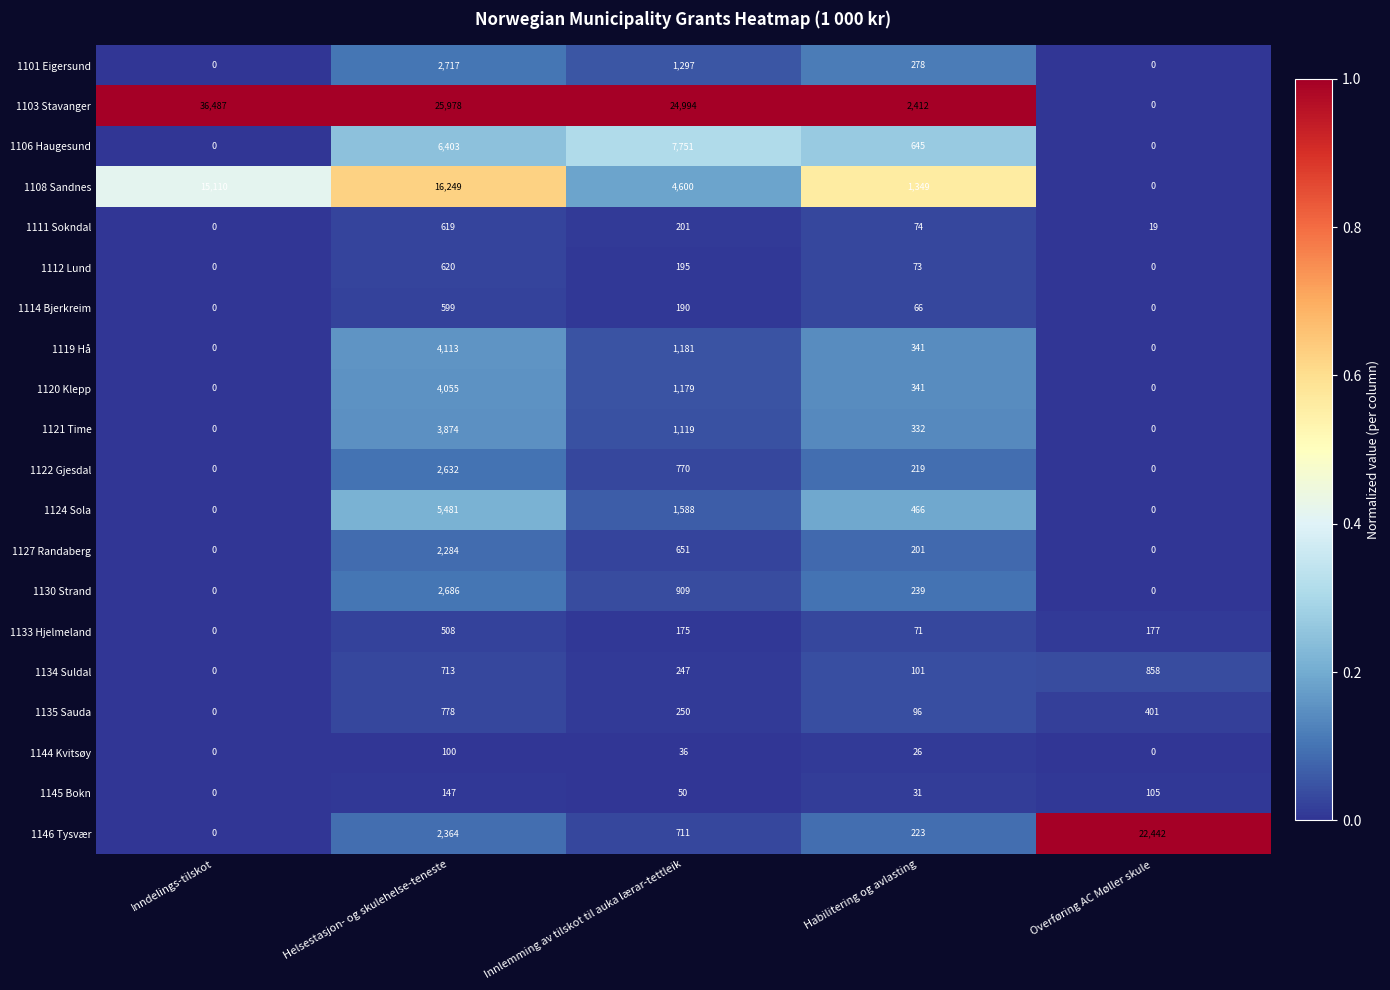

Where is 1106 Haugesund nearest to the value 3875?

Helsestasjon- og skulehelse-teneste